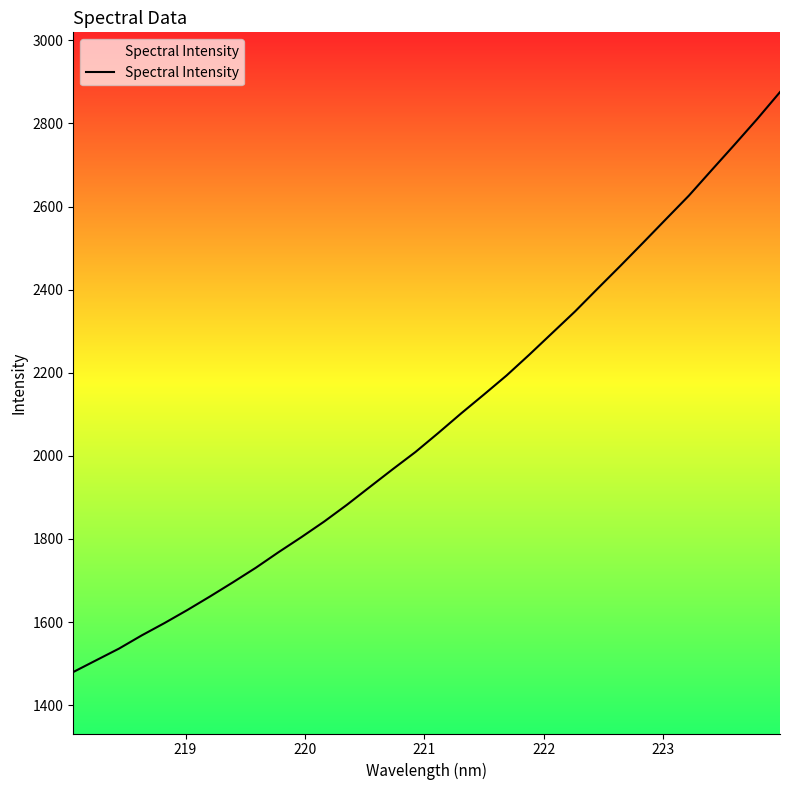

What is the sum of all values?

66680.8